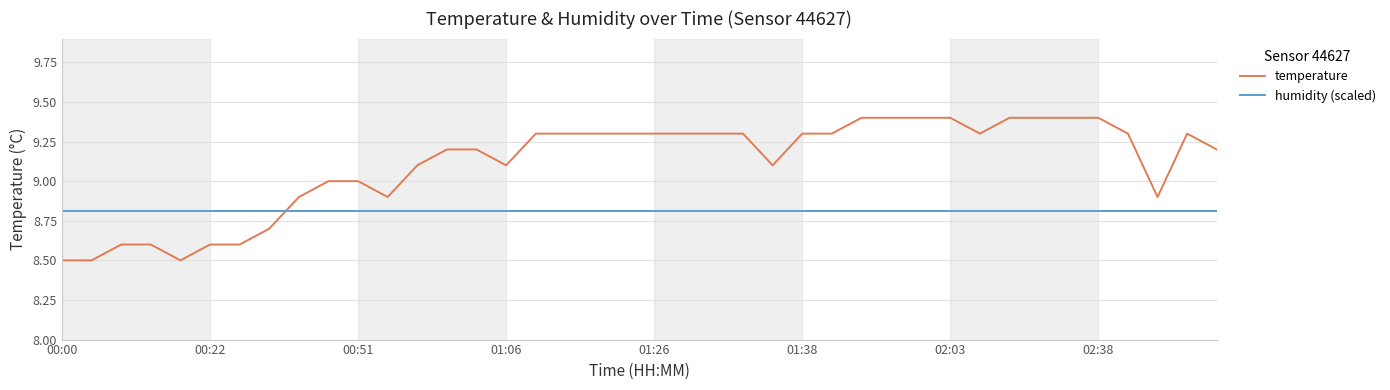

What is the difference between the maximum and minimum values in the temperature series?

0.9